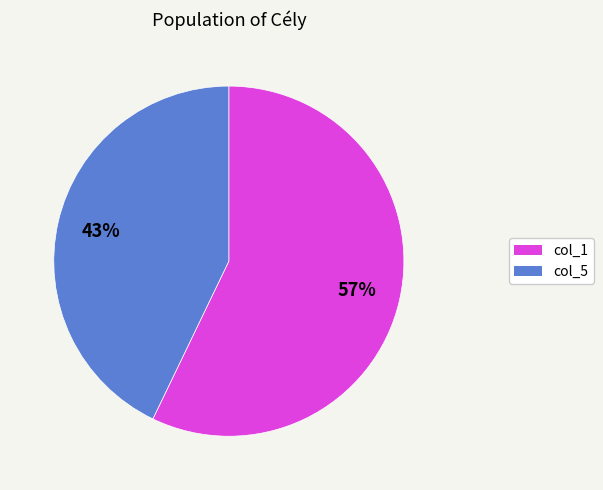

How many segments does this pie chart have?

2